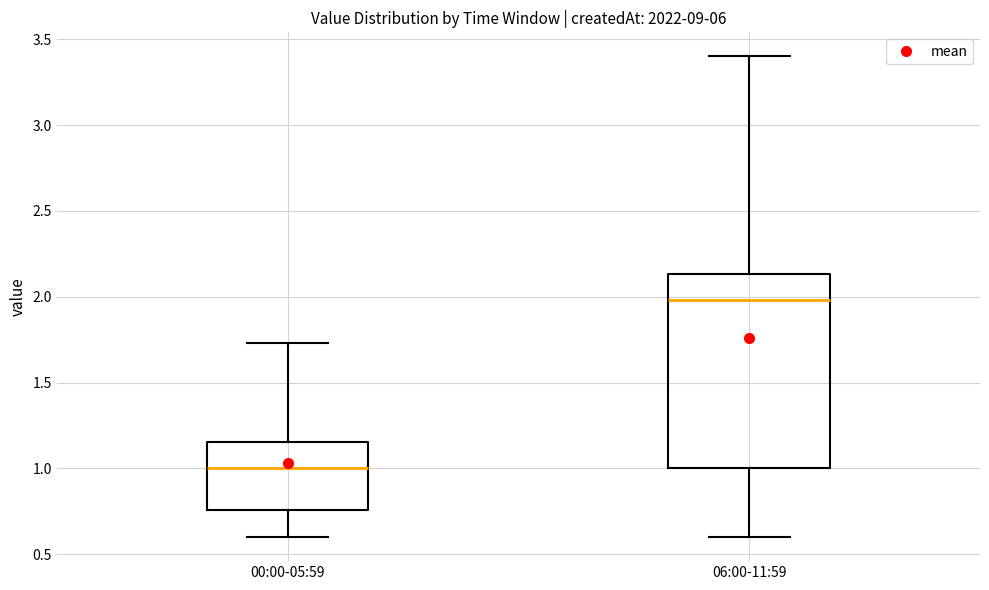

Comparing the boxes themselves (not the whiskers), which one is the tallest?

06:00-11:59